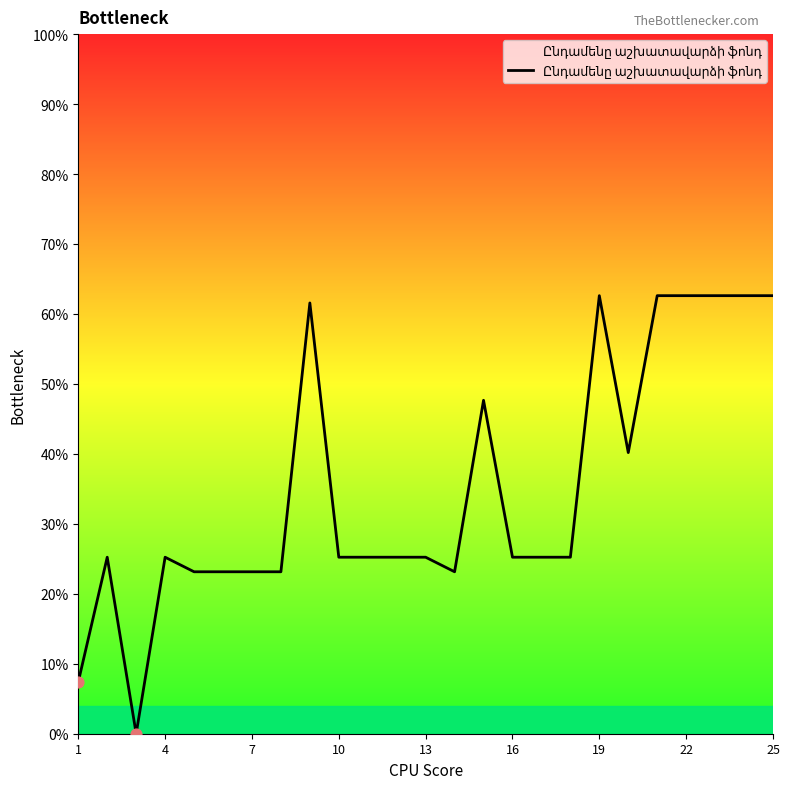

What is the difference between the maximum and minimum values?

62.6